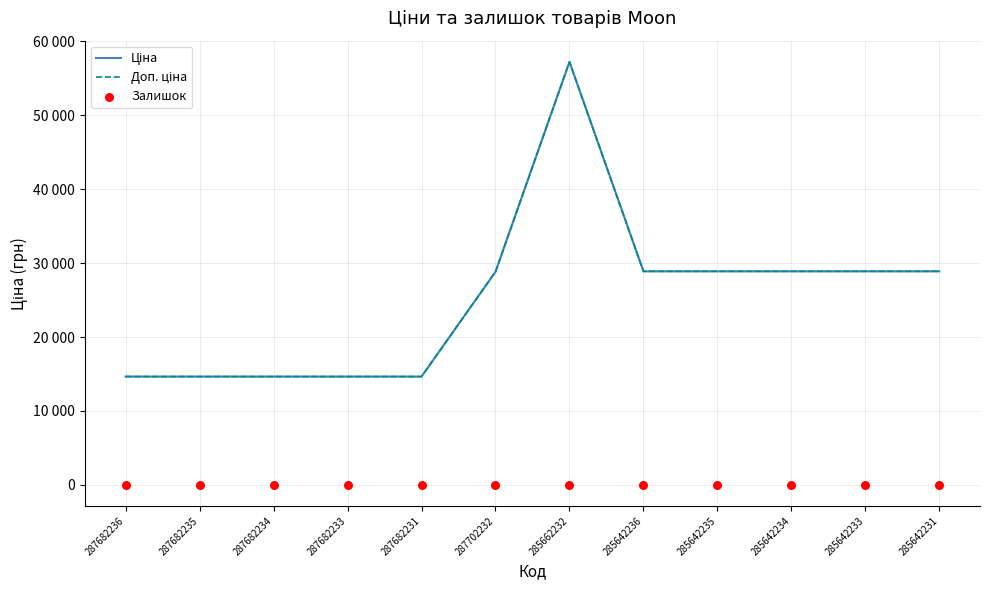

Which series contains the highest Y value?

Ціна